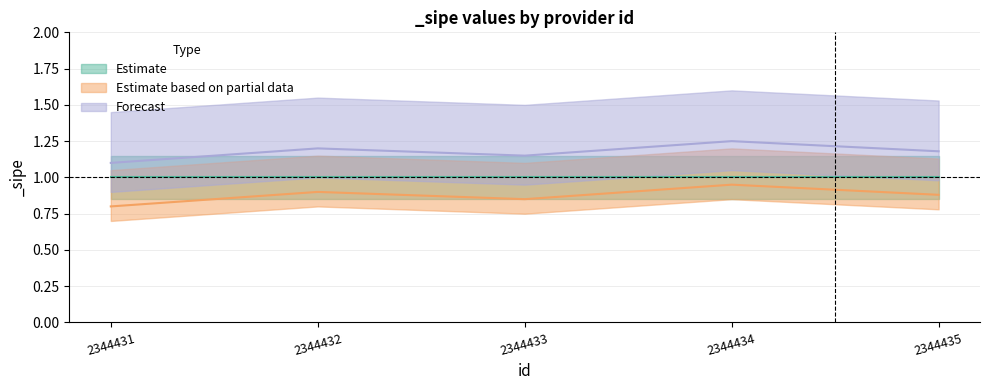

The value of Estimate based on partial data at 2344432 is 0.5. True or false?

False